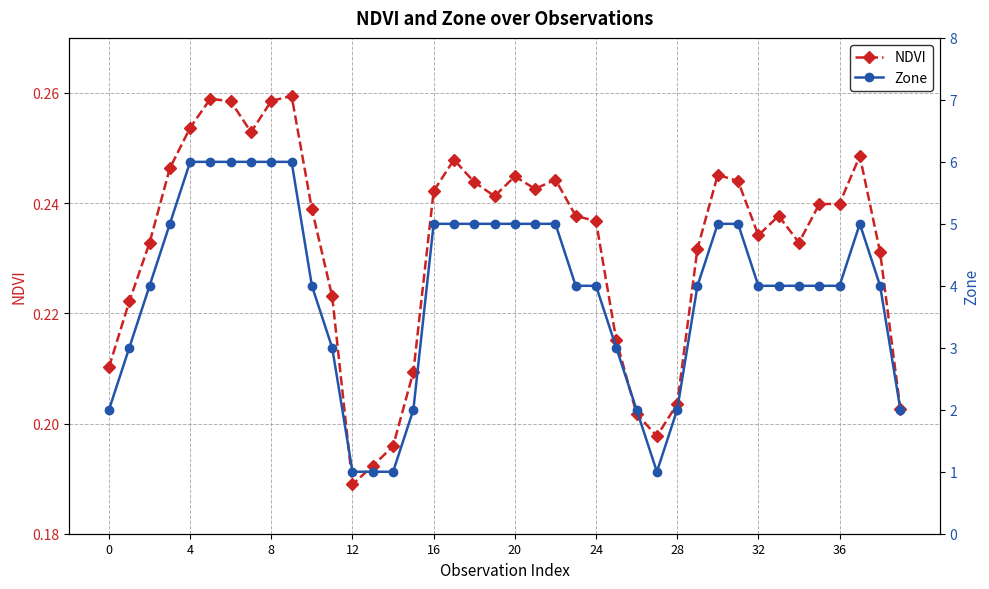

Rank the series by their average value, from highest to lowest.

Zone, NDVI